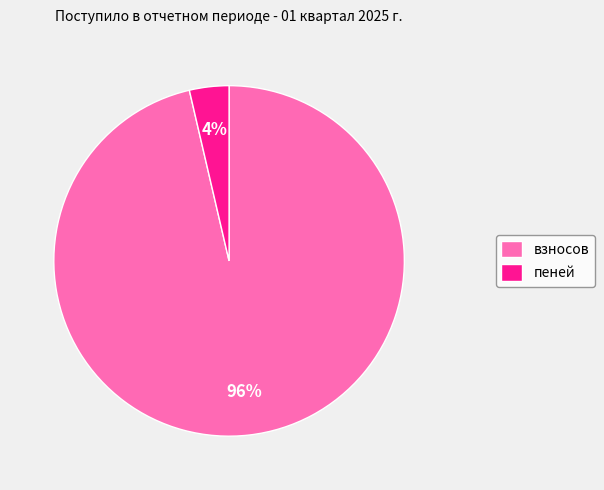

What is the largest slice in the pie chart?

взносов